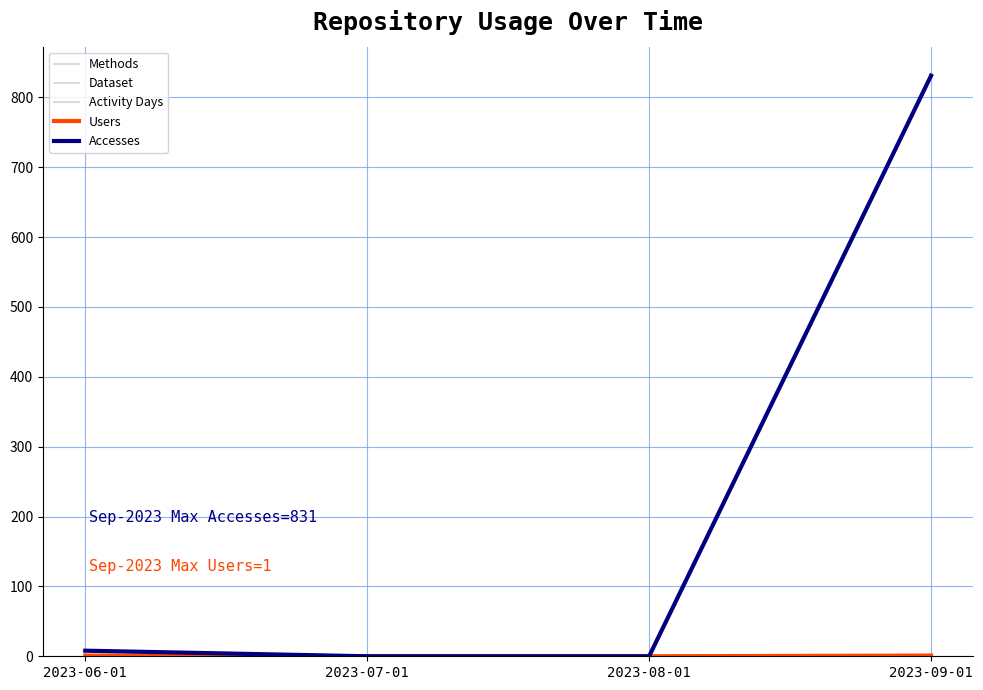

What is the difference between the second highest and minimum values in the Activity Days series?

1